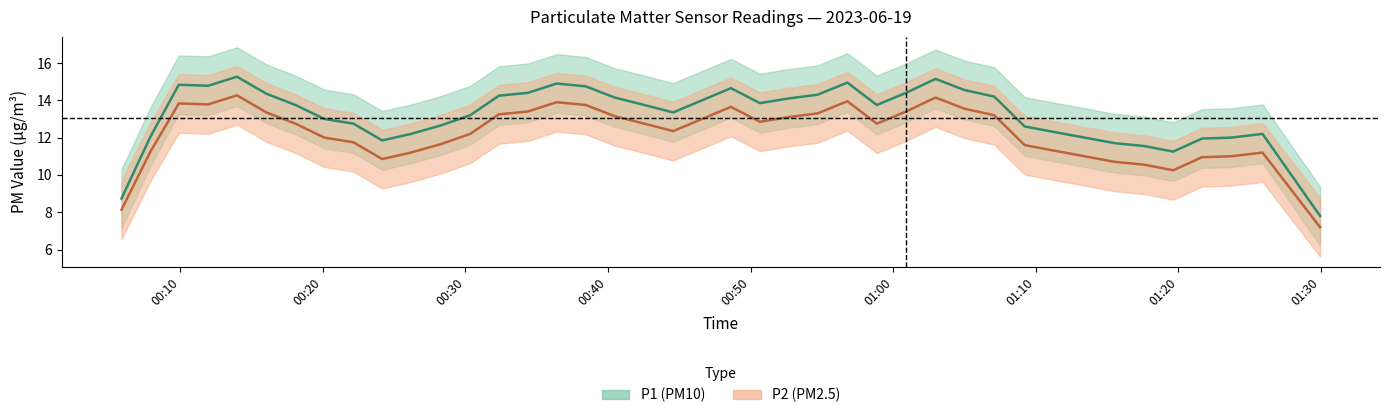

True or false: P1 (PM10) and P2 (PM2.5) cross at least once.

False